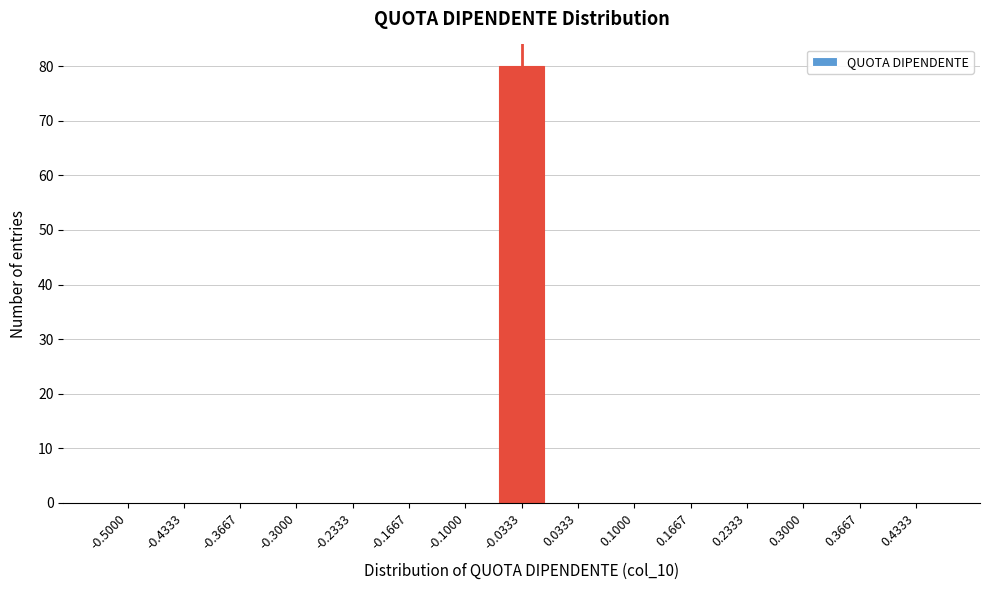

Reading right to left, transcribe all the data shown in this chart.

0.4333=0	0.3667=0	0.3000=0	0.2333=0	0.1667=0	0.1000=0	0.0333=0	-0.0333=80	-0.1000=0	-0.1667=0	-0.2333=0	-0.3000=0	-0.3667=0	-0.4333=0	-0.5000=0